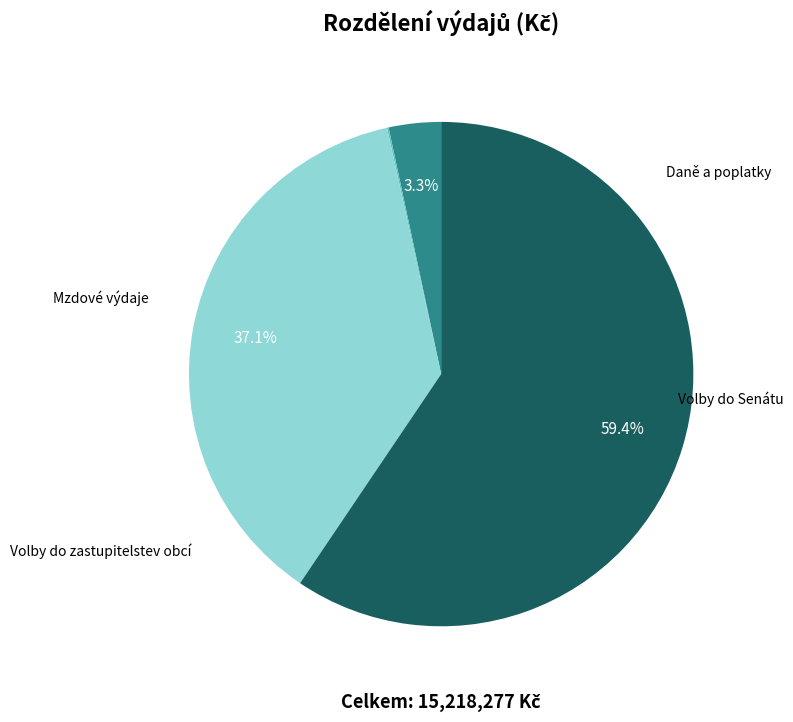

To the nearest percent, what portion does Mzdové výdaje represent?

3%